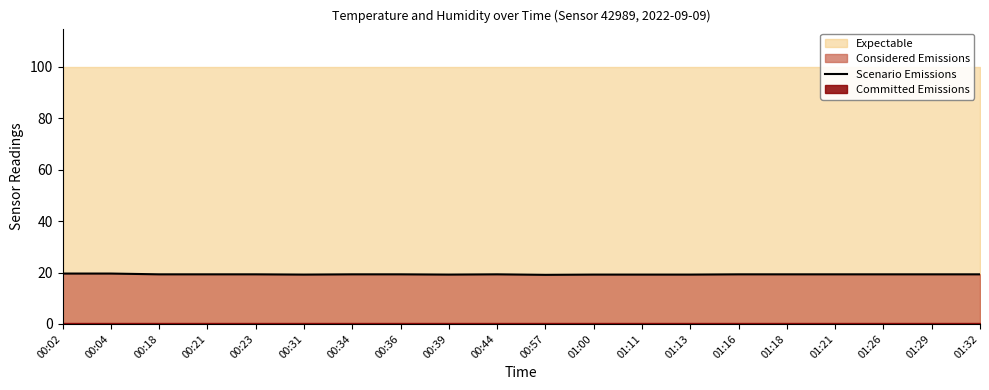

Is it true that Scenario Emissions equals 19.3 at 01:26?

True